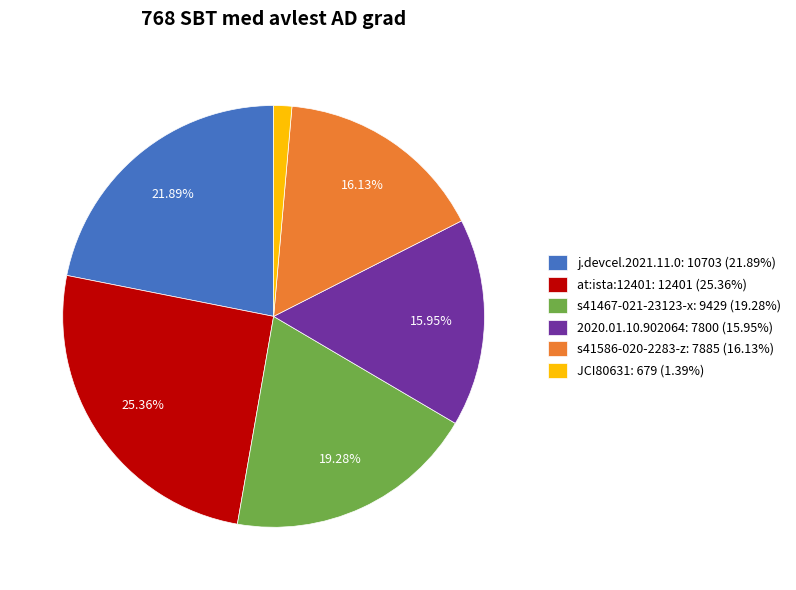

Do j.devcel.2021.11.0: 10703 (21.89%) and 2020.01.10.902064: 7800 (15.95%) together represent more than half of the pie?

No